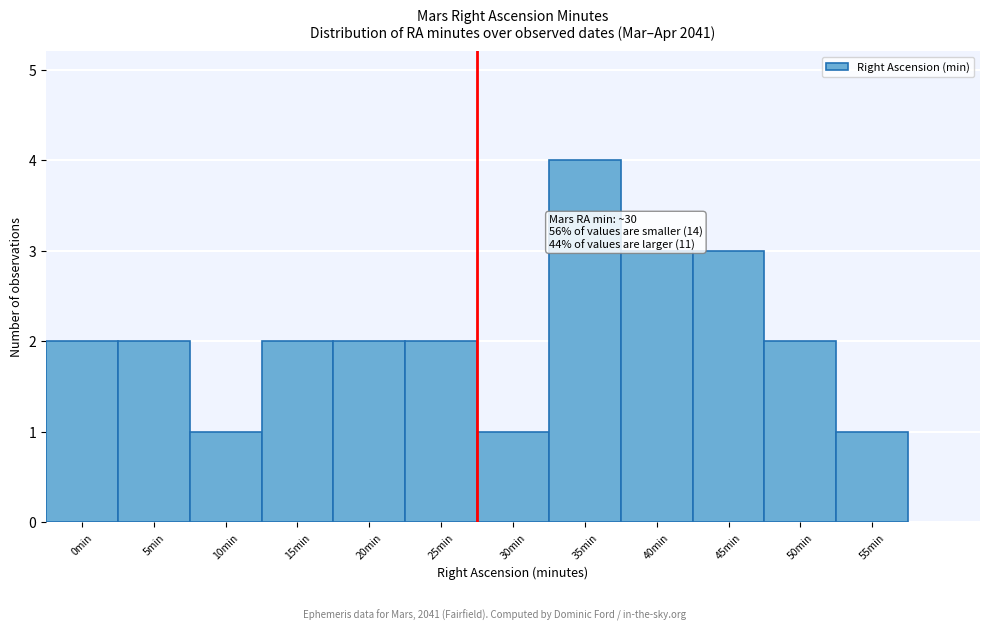

Reading left to right, extract all data points from this chart.

2	2	1	2	2	2	1	4	3	3	2	1